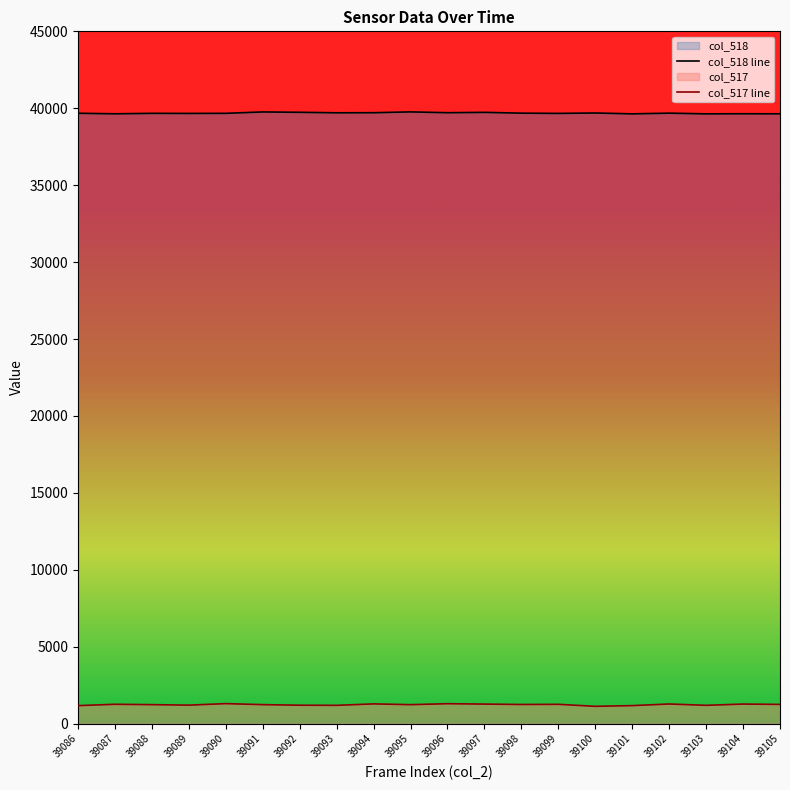

What is the sum of the col_518 values at 39096 and 39103?

79347